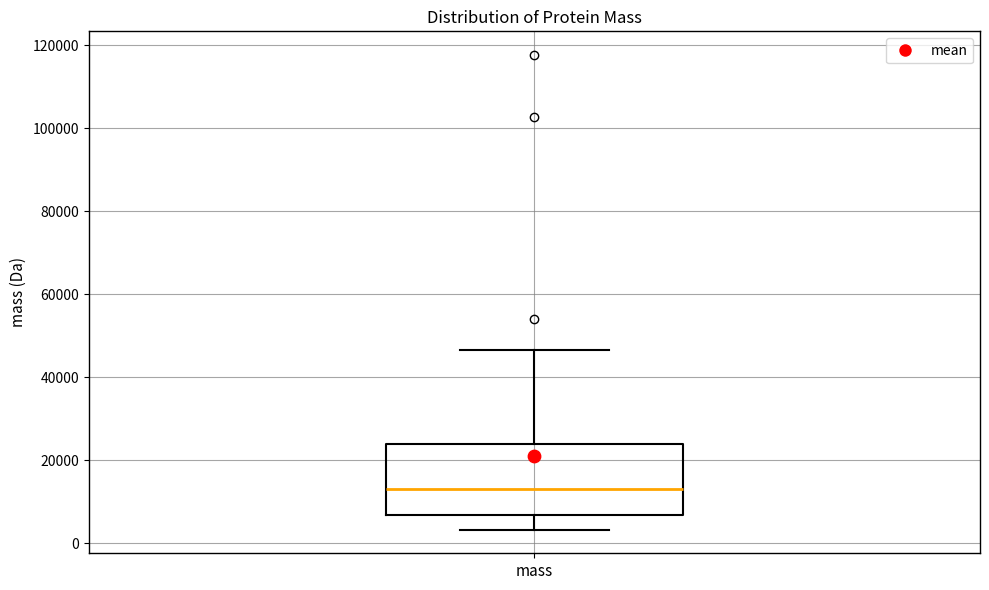

Transcribe this box plot: give where the median line is, the range the box spans, and where the two whiskers end, as read against the y-axis. The values are not printed on the chart, so give them approximately, as read against the axis.

median 14000, box 6000 to 24000, whiskers 4000 to 46000